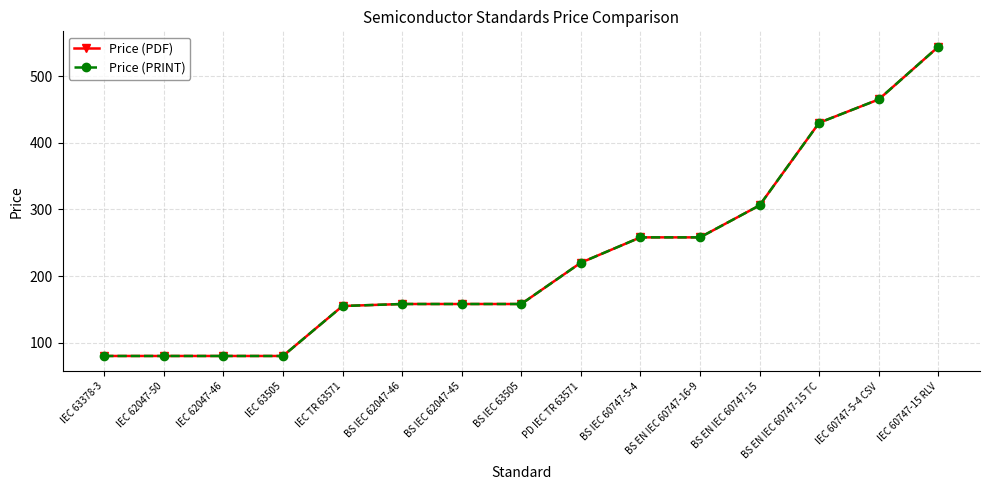

What is the sum of the Price (PDF) values at BS EN IEC 60747-16-9 and IEC 63505?

338